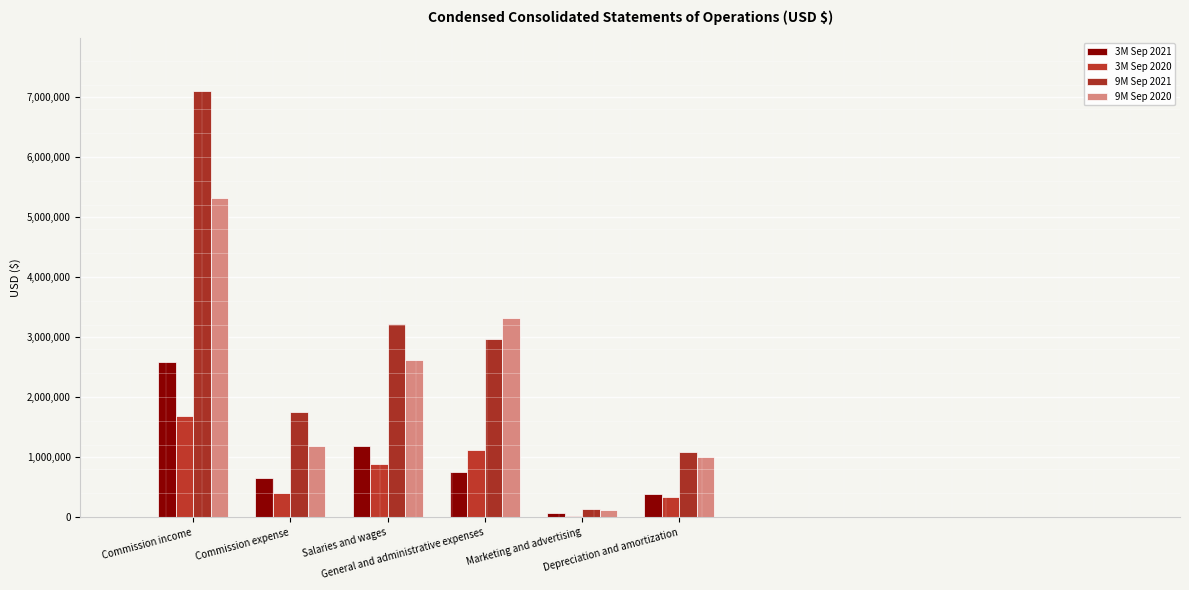

Does the chart contain stacked bars?

No